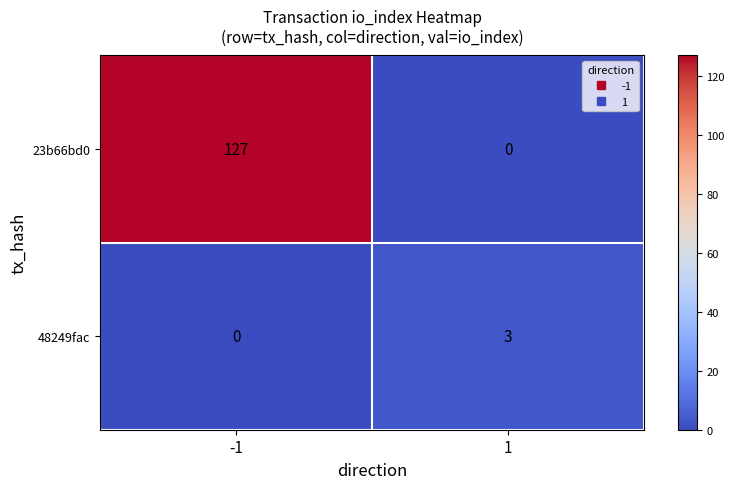

What is the difference between the maximum and minimum values in the 48249fac series?

3